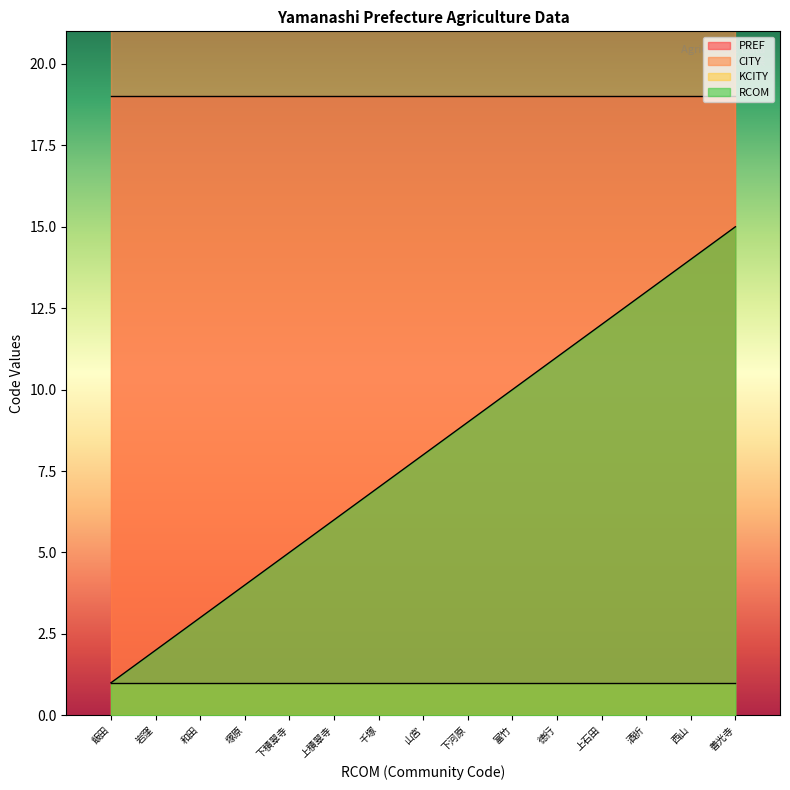

What is the minimum value for PREF?

19